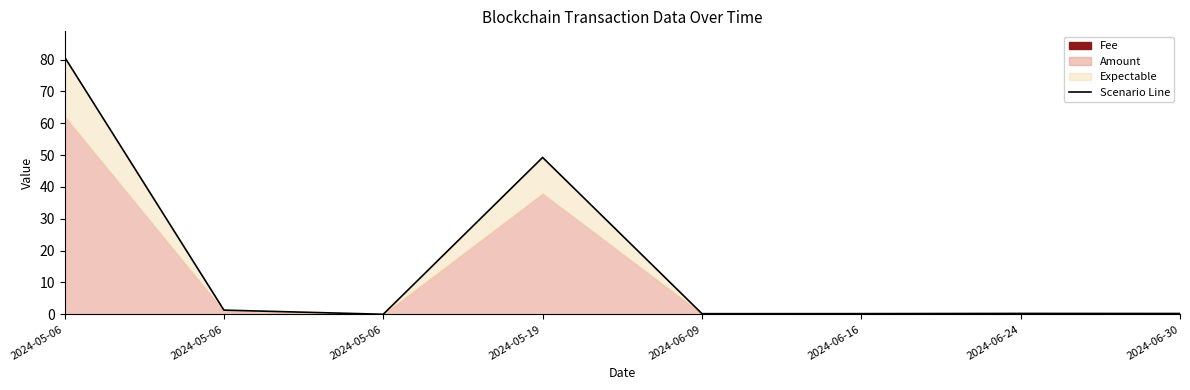

At which category does the chart reach its minimum across all series?

2024-05-06